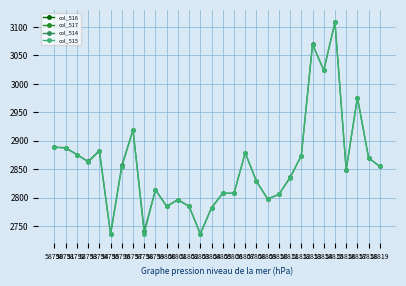

True or false: col_515 and col_517 cross at least once.

False